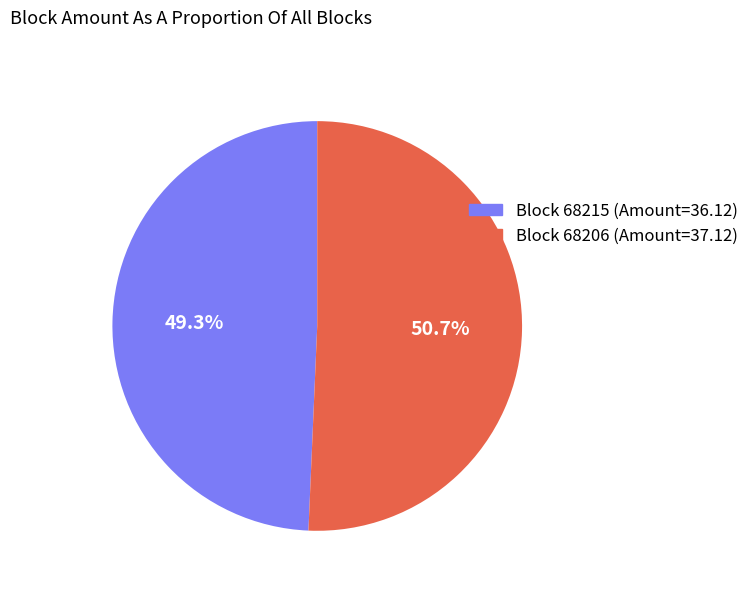

How many segments does this pie chart have?

2